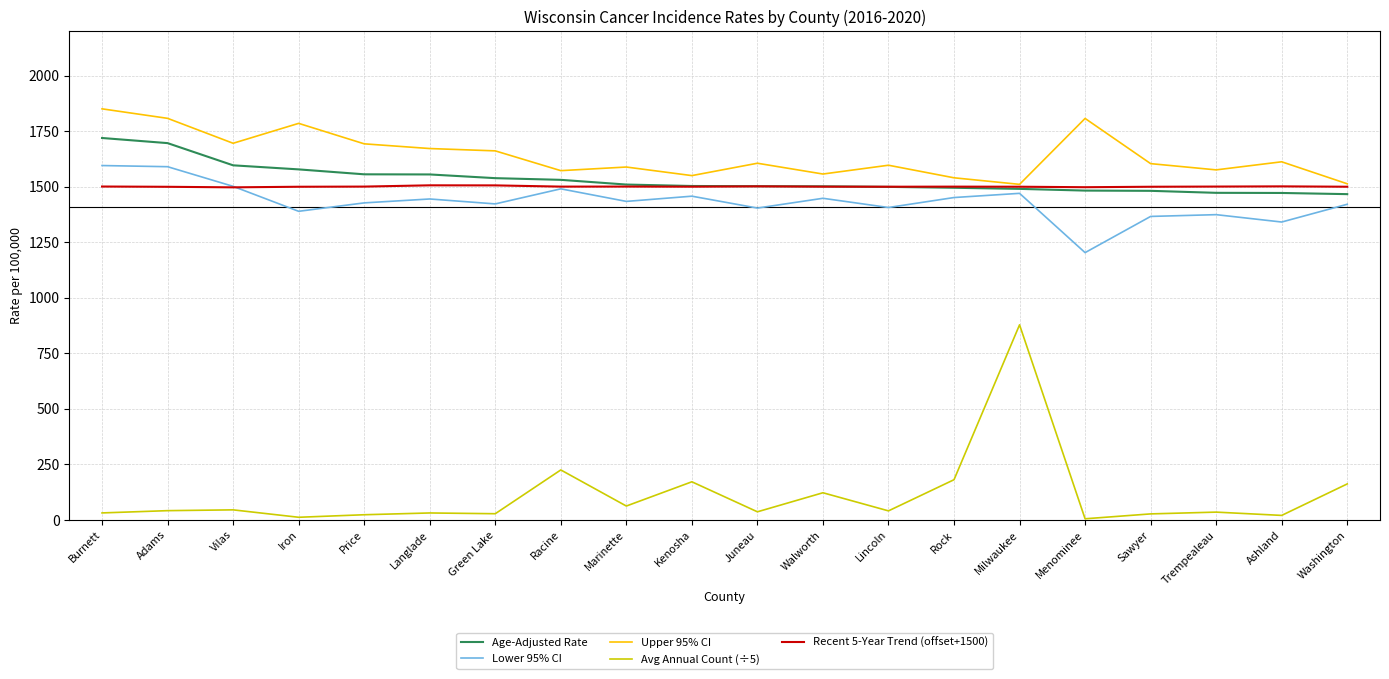

What is the sum of all Lower 95% CI values?

28634.3